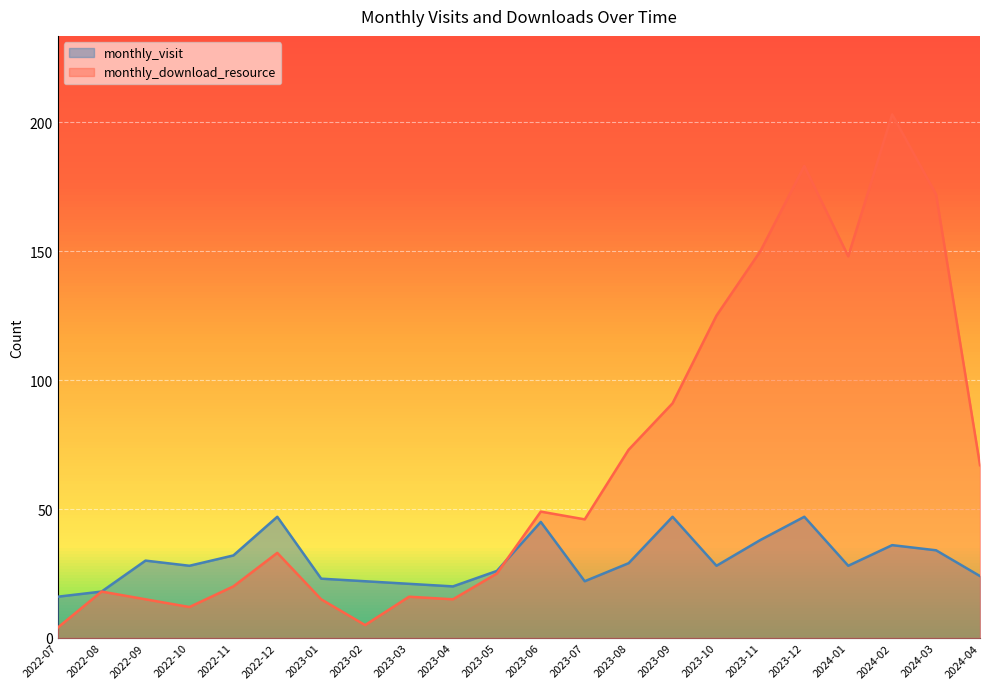

Reading right to left, what are all the values shown in this chart?

monthly_visit: 2024-04=24	2024-03=34	2024-02=36	2024-01=28	2023-12=47	2023-11=38	2023-10=28	2023-09=47	2023-08=29	2023-07=22	2023-06=45	2023-05=26	2023-04=20	2023-03=21	2023-02=22	2023-01=23	2022-12=47	2022-11=32	2022-10=28	2022-09=30	2022-08=18	2022-07=16
monthly_download_resource: 2024-04=67	2024-03=172	2024-02=203	2024-01=148	2023-12=183	2023-11=150	2023-10=125	2023-09=91	2023-08=73	2023-07=46	2023-06=49	2023-05=25	2023-04=15	2023-03=16	2023-02=5	2023-01=15	2022-12=33	2022-11=20	2022-10=12	2022-09=15	2022-08=18	2022-07=4